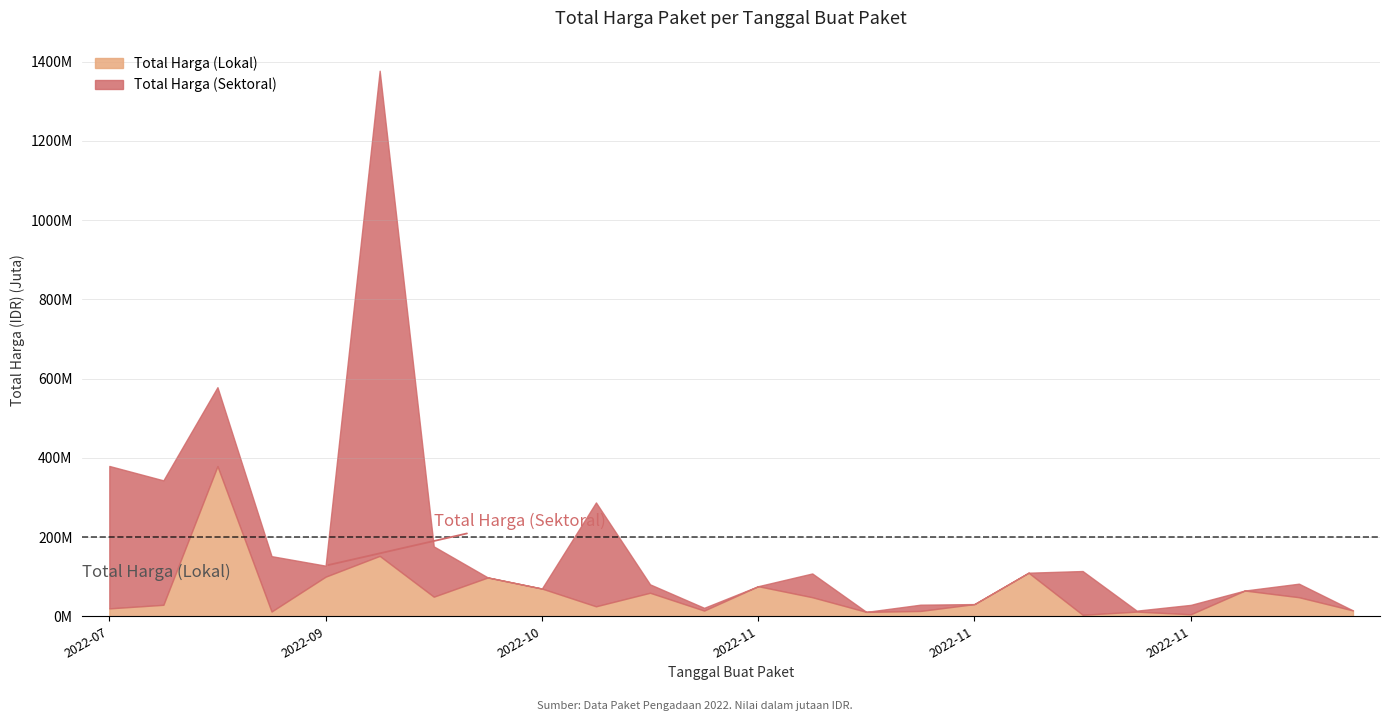

Is it true that Total Harga (Lokal) equals 13381079 at 2022-11-14?

False